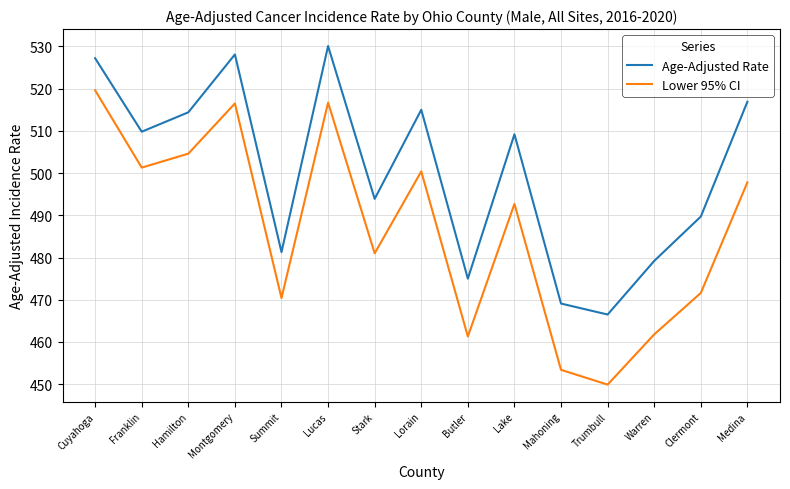

Rank the series by their maximum value, from highest to lowest.

Age-Adjusted Rate, Lower 95% CI